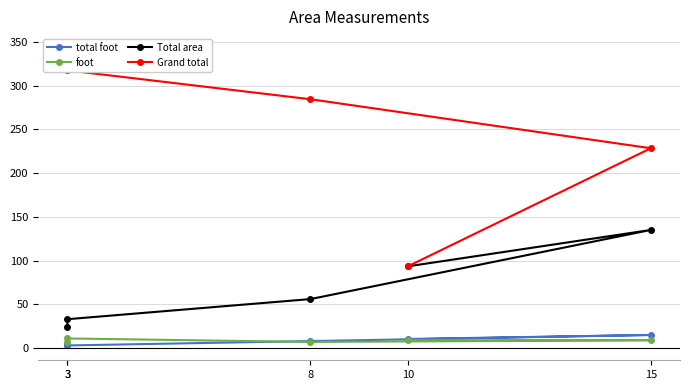

Rank the series at 3 from highest to lowest value.

Grand total, Total area, foot, total foot